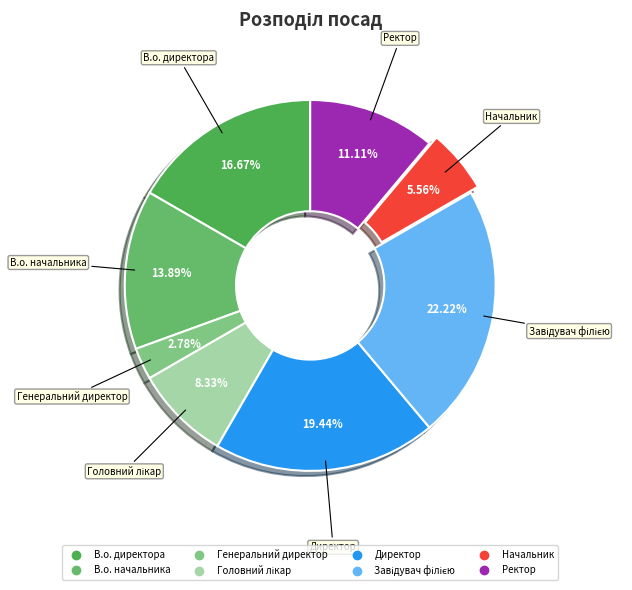

True or false: Начальник accounts for 1% of the total.

False